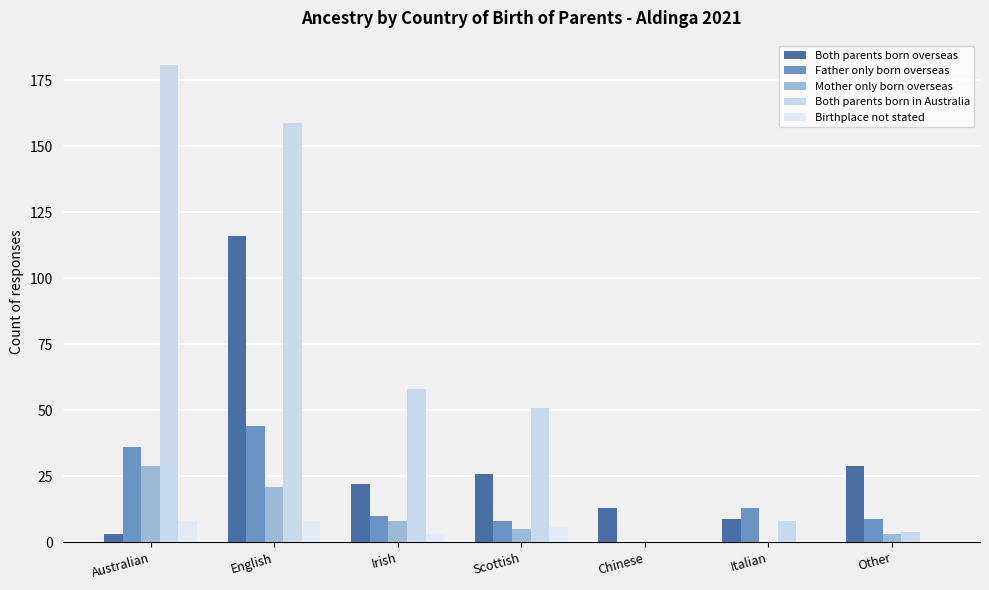

Reading left to right, what are all the values shown in this chart?

Both parents born overseas: Australian=3	English=116	Irish=22	Scottish=26	Chinese=13	Italian=9	Other=29
Father only born overseas: Australian=36	English=44	Irish=10	Scottish=8	Chinese=0	Italian=13	Other=9
Mother only born overseas: Australian=29	English=21	Irish=8	Scottish=5	Chinese=0	Italian=0	Other=3
Both parents born in Australia: Australian=181	English=159	Irish=58	Scottish=51	Chinese=0	Italian=8	Other=4
Birthplace not stated: Australian=8	English=8	Irish=3	Scottish=6	Chinese=0	Italian=0	Other=0